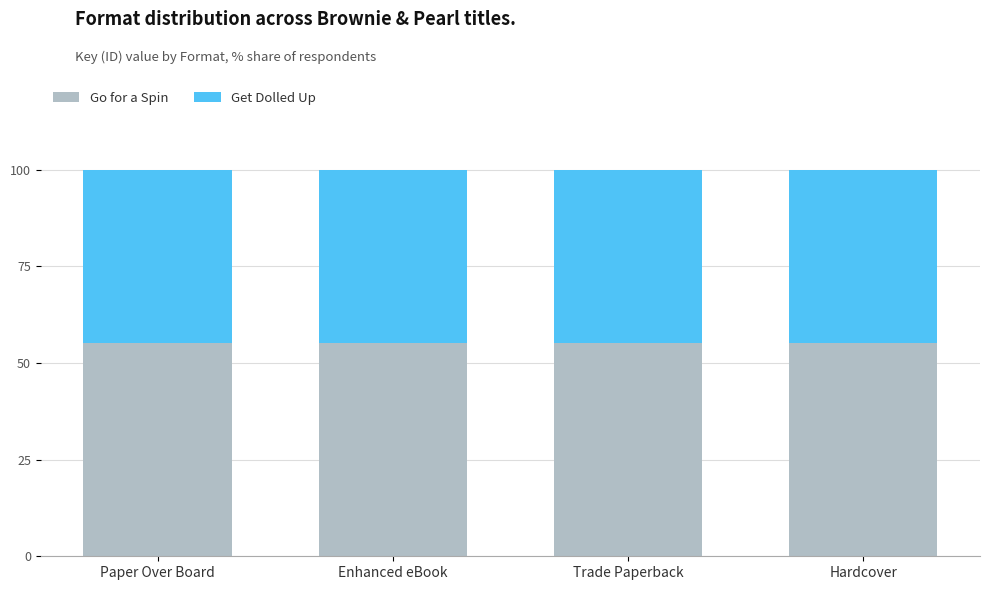

What are all the series names shown in the legend?

Go for a Spin, Get Dolled Up